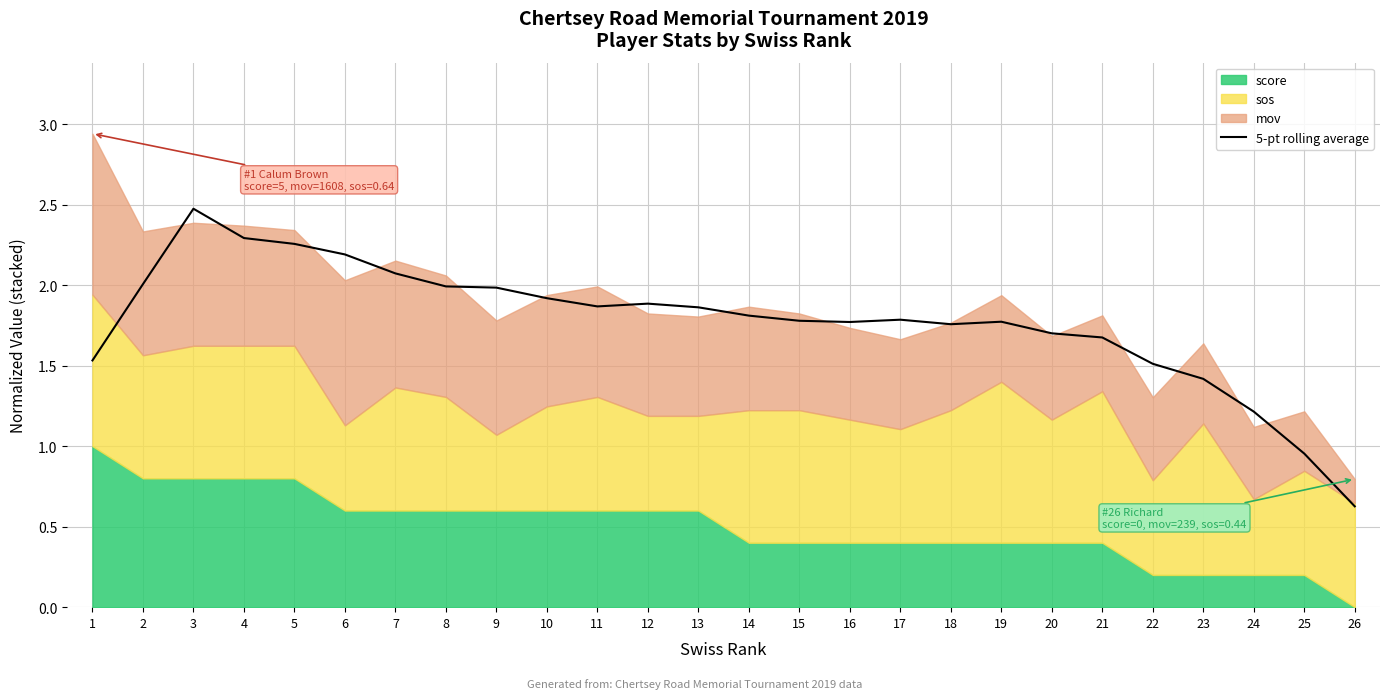

Rank the categories by value from lowest to highest.

26, 25, 24, 23, 22, 1, 21, 20, 18, 16, 19, 15, 17, 14, 13, 11, 12, 10, 9, 8, 2, 7, 6, 5, 4, 3